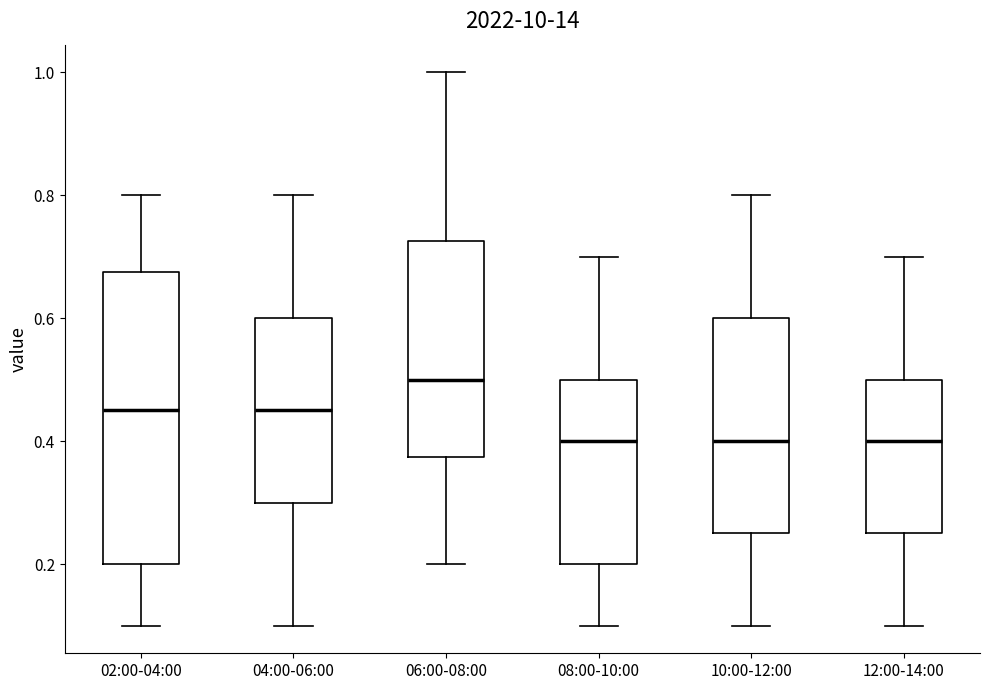

Reading left to right, read every box against the y-axis: the position of its median line, the range the box covers, and the ends of its whiskers. The values are not printed on the chart, so give them approximately, as read against the axis.

02:00-04:00: median 0.46, box 0.20 to 0.68, whiskers 0.10 to 0.80
04:00-06:00: median 0.46, box 0.30 to 0.60, whiskers 0.10 to 0.80
06:00-08:00: median 0.50, box 0.38 to 0.72, whiskers 0.20 to 1.00
08:00-10:00: median 0.40, box 0.20 to 0.50, whiskers 0.10 to 0.70
10:00-12:00: median 0.40, box 0.26 to 0.60, whiskers 0.10 to 0.80
12:00-14:00: median 0.40, box 0.26 to 0.50, whiskers 0.10 to 0.70